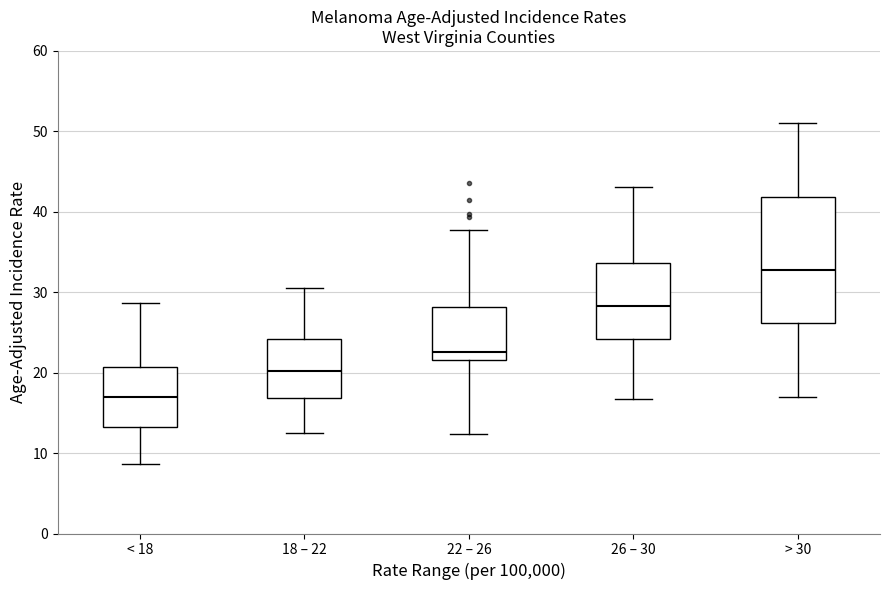

Reading left to right, transcribe this box plot: for each box, give where its median line is, the range the box spans, and where its two whiskers end, as read against the y-axis. The values are not printed on the chart, so give them approximately, as read against the axis.

< 18: median 17, box 13 to 21, whiskers 9 to 29
18 – 22: median 20, box 17 to 24, whiskers 13 to 31
22 – 26: median 23, box 22 to 28, whiskers 12 to 38
26 – 30: median 28, box 24 to 34, whiskers 17 to 43
> 30: median 33, box 26 to 42, whiskers 17 to 51